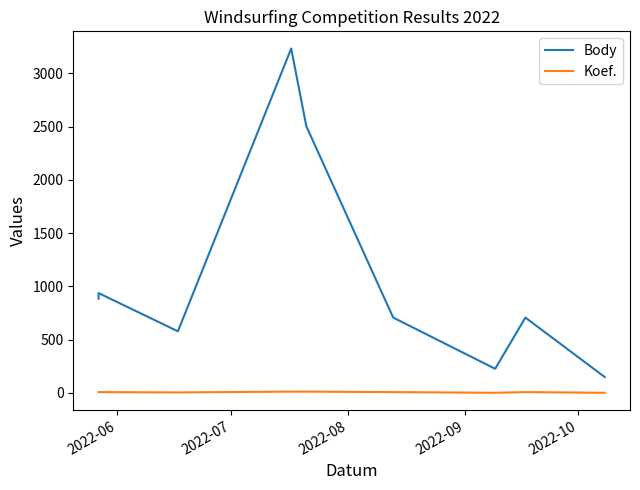

True or false: Koef. and Body intersect in this chart.

False